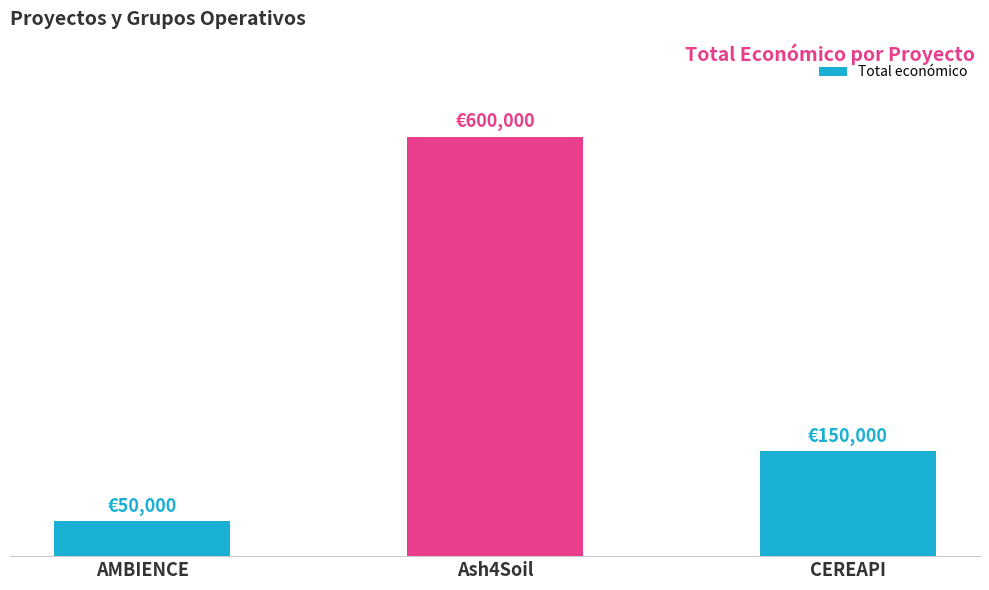

Rank the categories by value from lowest to highest.

AMBIENCE, CEREAPI, Ash4Soil